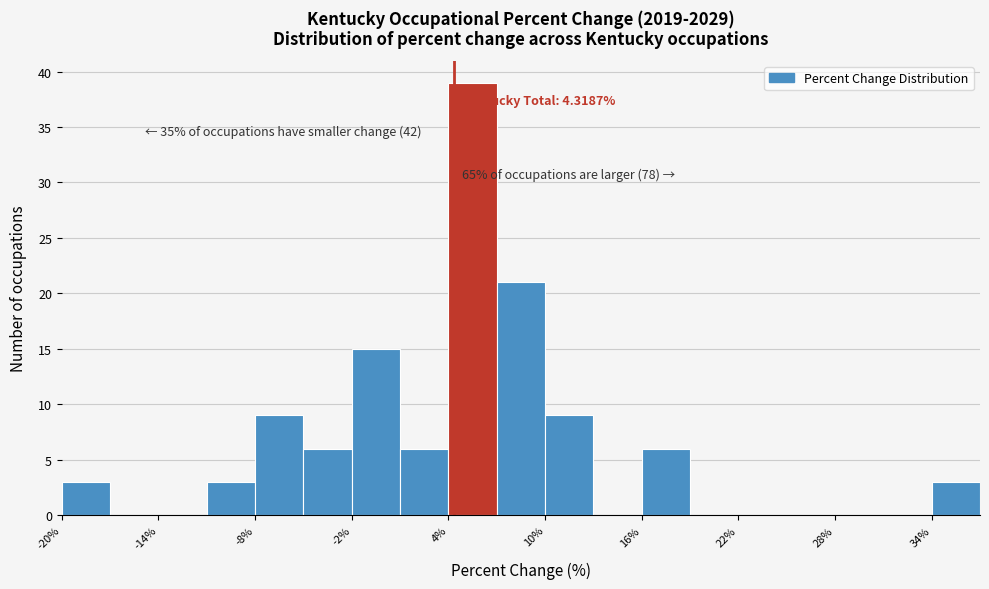

Around what value on the x-axis is the tallest bar? Give the approximate position of its centre, as read against the axis.

6